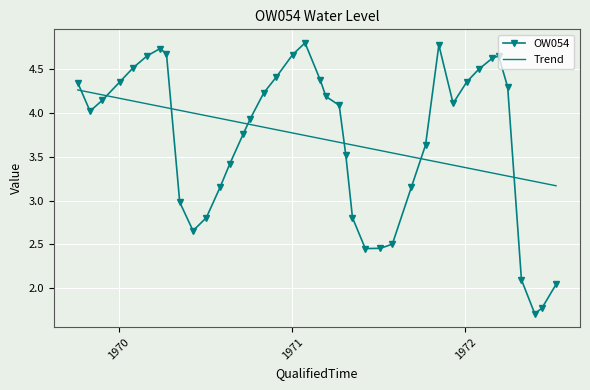

Which series has the widest spread of values?

OW054